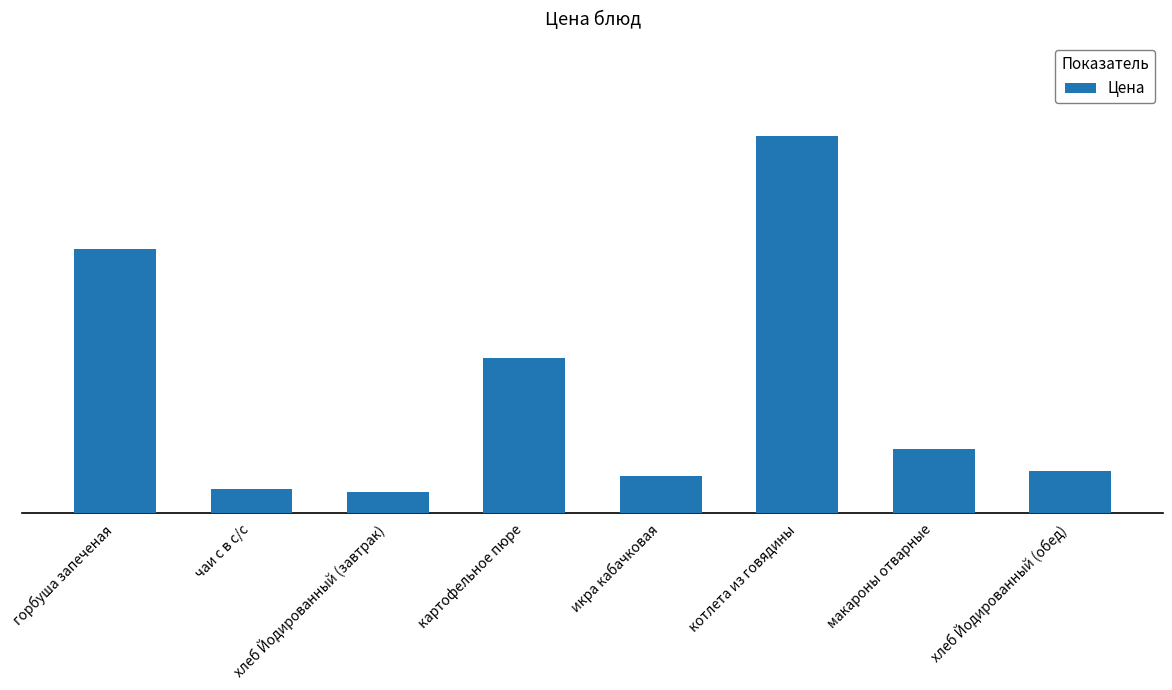

Rank the categories by value from lowest to highest.

хлеб Йодированный (завтрак), чаи с в с/с, икра кабачковая, хлеб Йодированный (обед), макароны отварные, картофельное пюре, горбуша запеченая, котлета из говядины